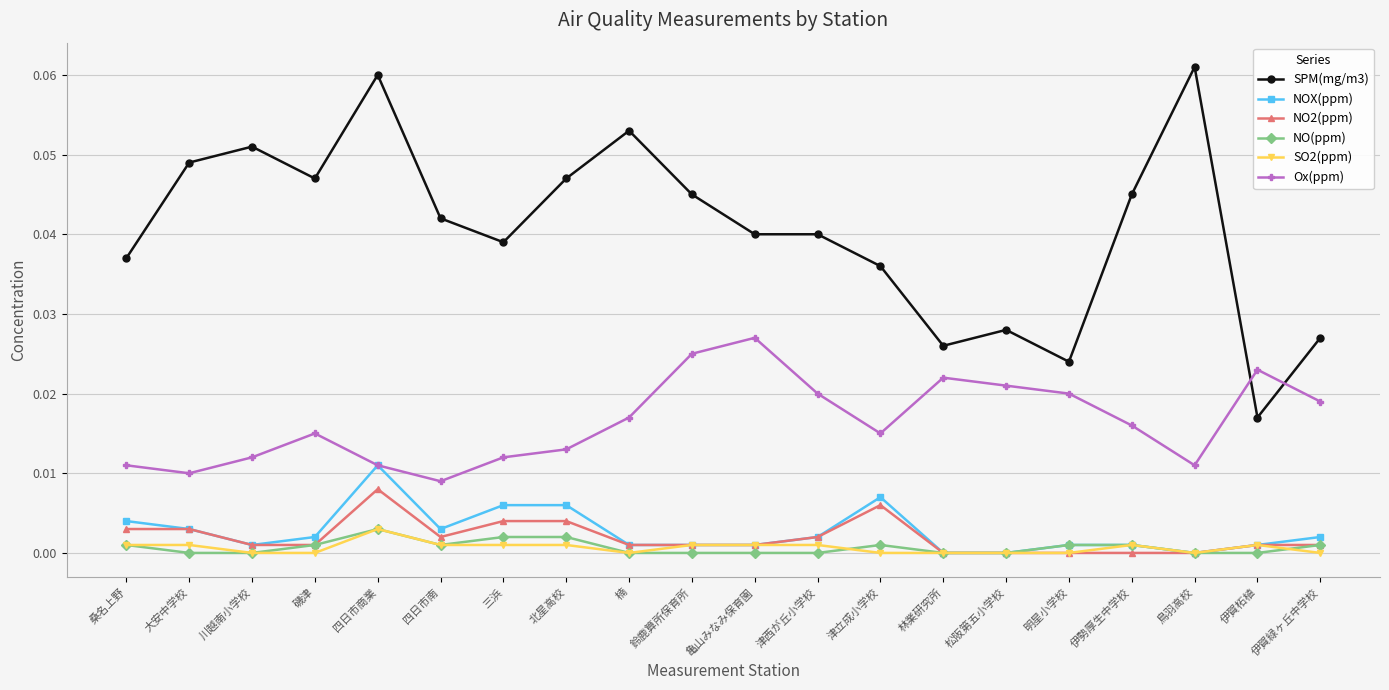

The NOX(ppm) series shows 0.0 at 桑名上野. True or false?

True